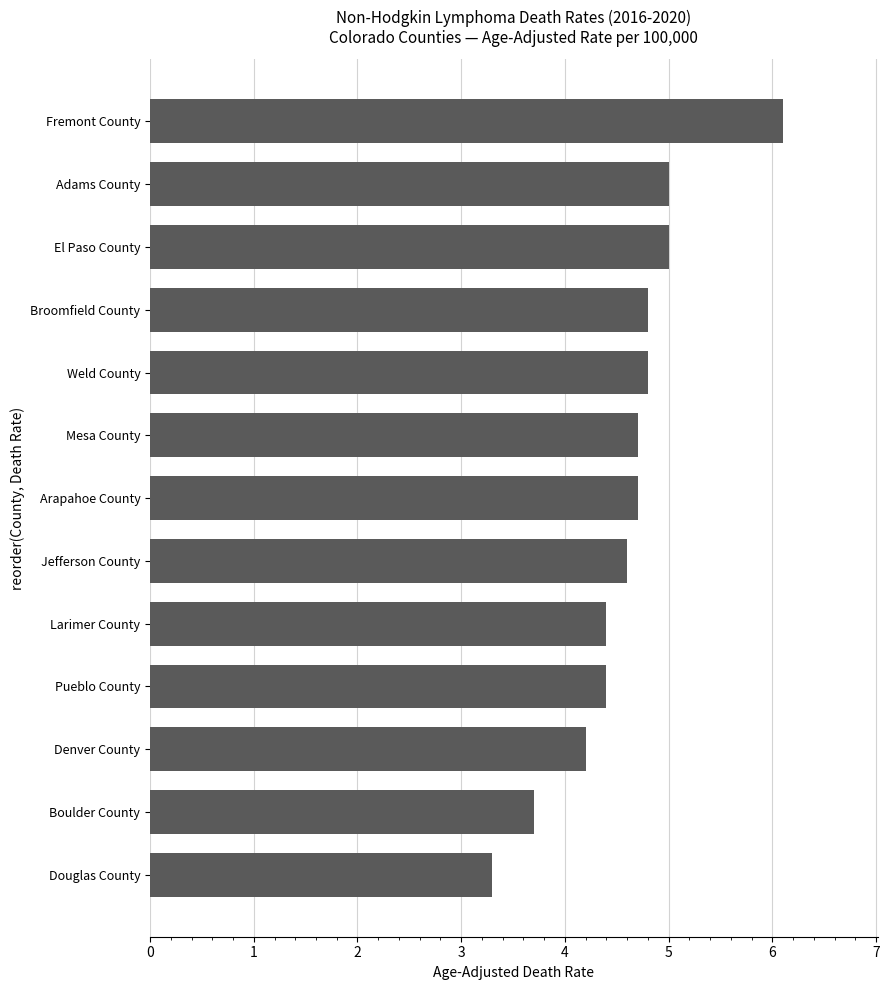

What is the difference between the values at Pueblo County and Fremont County?

1.7